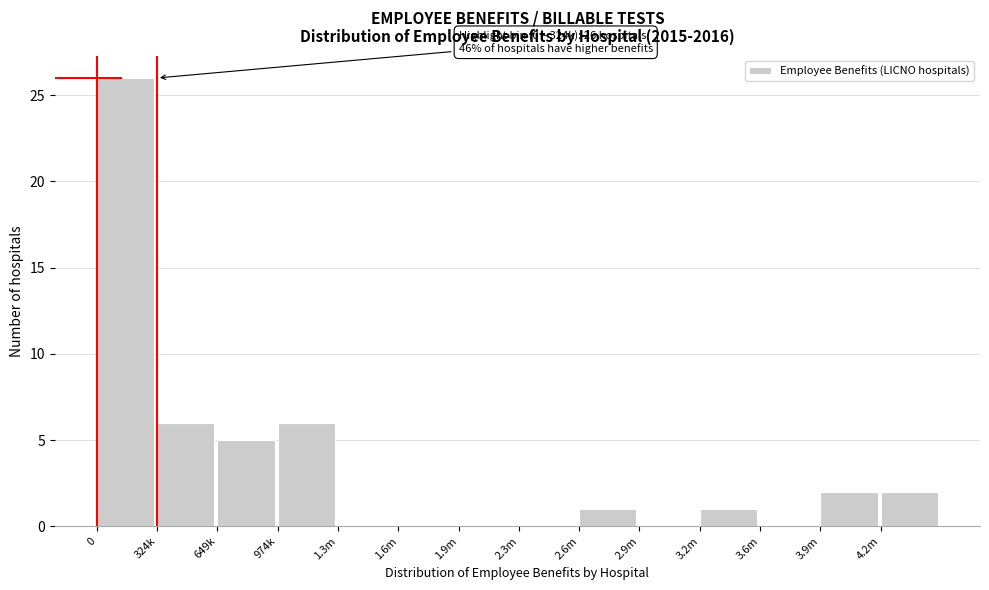

Reading left to right, list all the values displayed in this chart.

0=26	324k=6	649k=5	974k=6	1.3m=0	1.6m=0	1.9m=0	2.3m=0	2.6m=1	2.9m=0	3.2m=1	3.6m=0	3.9m=2	4.2m=2